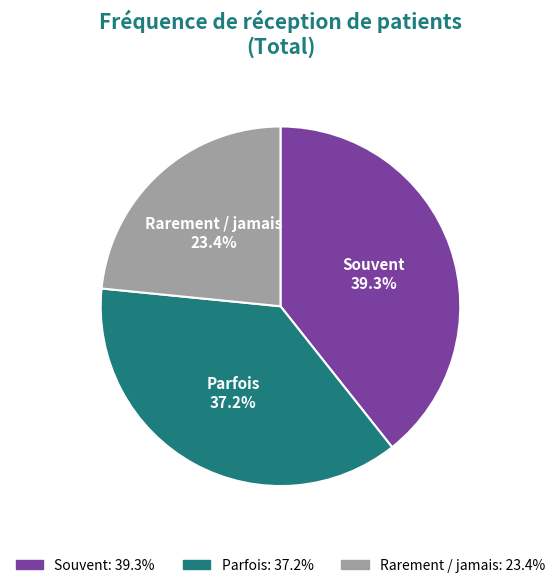

How many segments does this pie chart have?

3